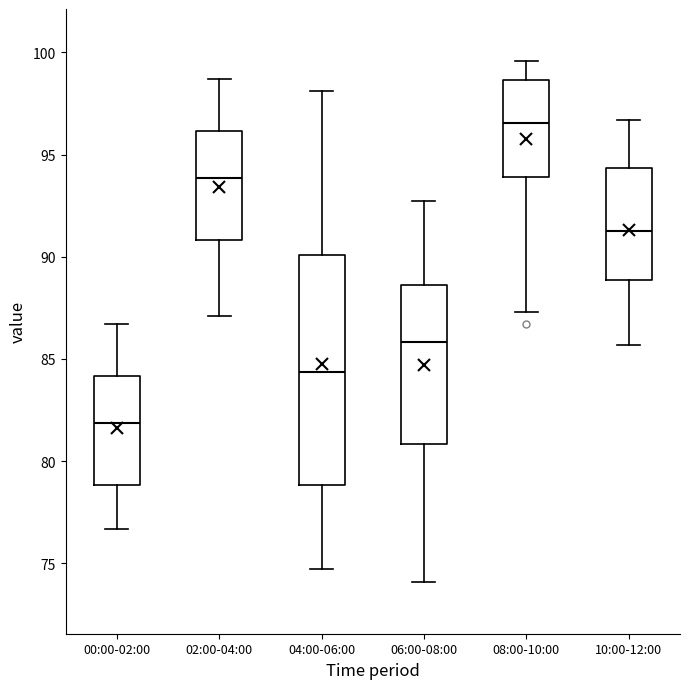

Reading left to right, read every box against the y-axis: the position of its median line, the range the box covers, and the ends of its whiskers. The values are not printed on the chart, so give them approximately, as read against the axis.

00:00-02:00: median 82.0, box 79.0 to 84.0, whiskers 76.5 to 86.5
02:00-04:00: median 94.0, box 91.0 to 96.0, whiskers 87.0 to 98.5
04:00-06:00: median 84.5, box 79.0 to 90.0, whiskers 74.5 to 98.0
06:00-08:00: median 86.0, box 81.0 to 88.5, whiskers 74.0 to 92.5
08:00-10:00: median 96.5, box 94.0 to 98.5, whiskers 87.5 to 99.5
10:00-12:00: median 91.5, box 89.0 to 94.5, whiskers 85.5 to 96.5